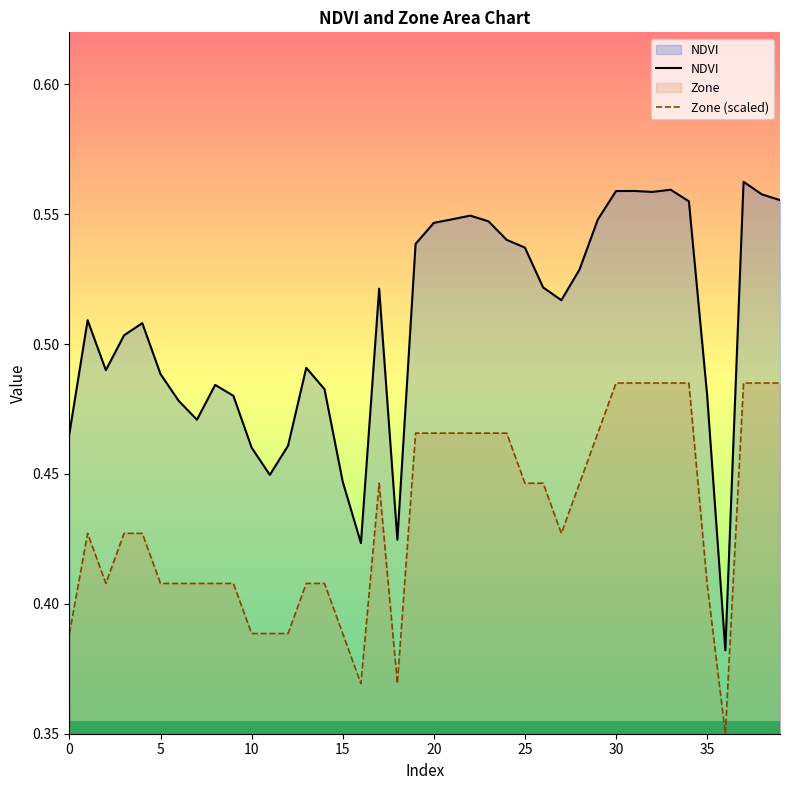

What is the maximum value shown in the chart?

0.6